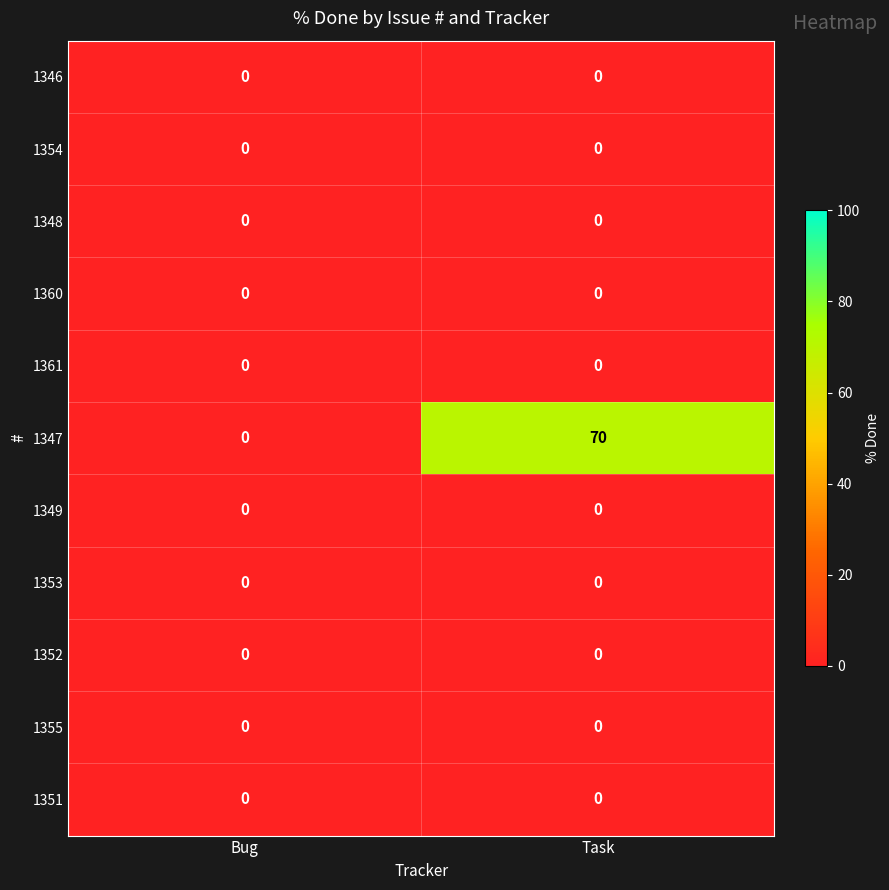

At which category is the sum across all series the highest?

Task